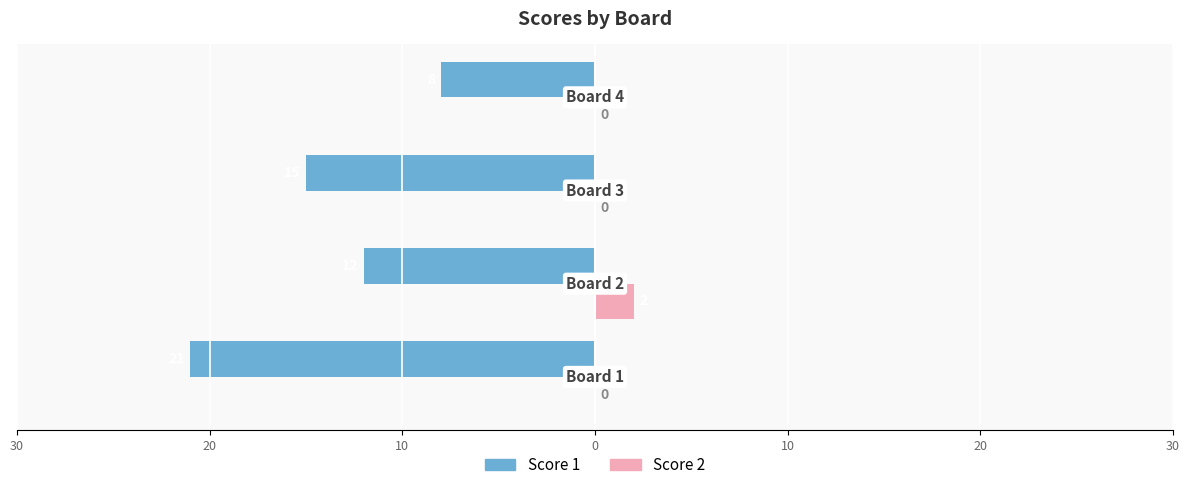

What is the difference between the maximum and minimum values in the Score 2 series?

2